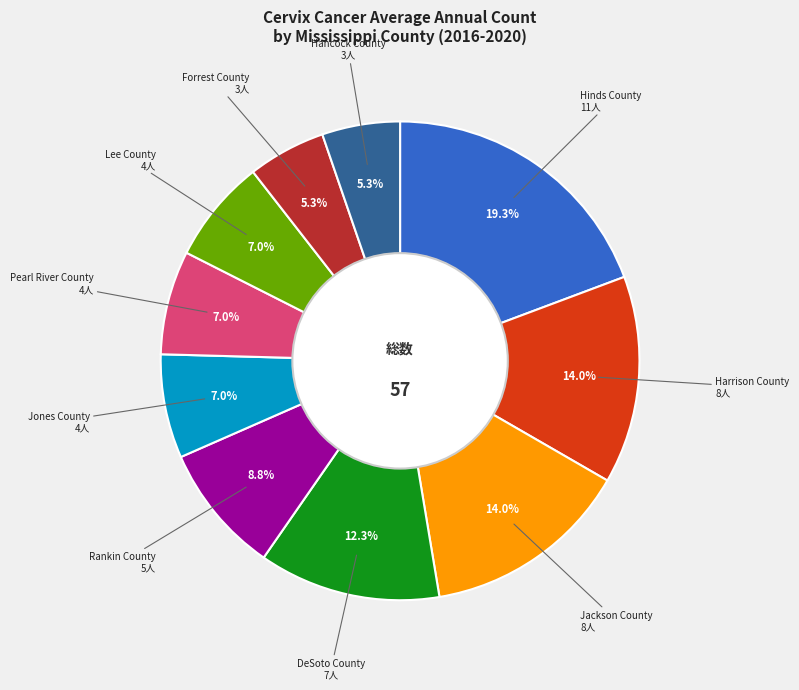

Is Forrest County the majority of the pie?

No